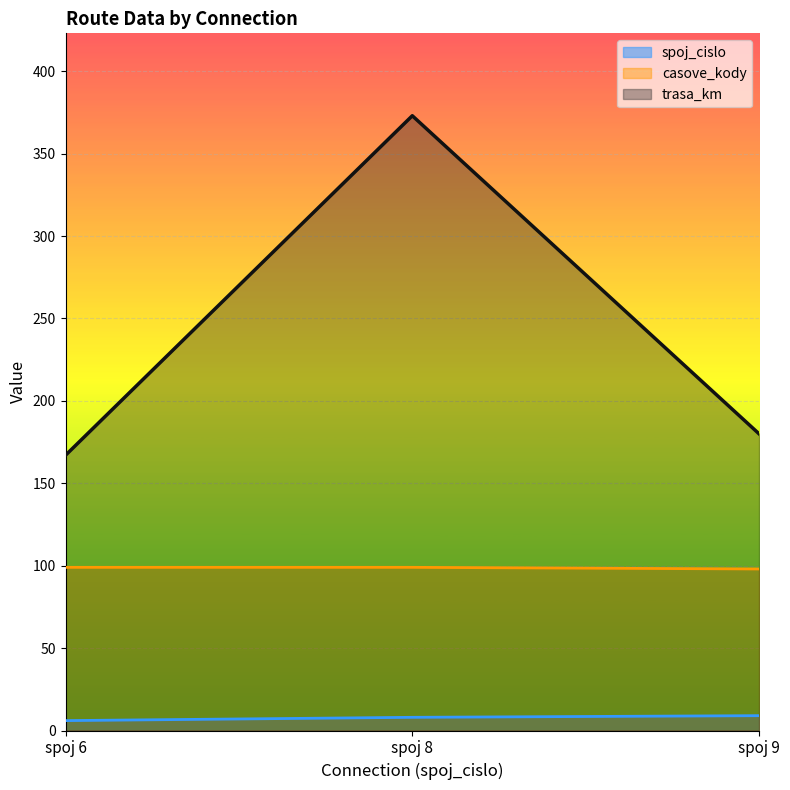

What is the difference between the maximum and minimum values in the spoj_cislo series?

3